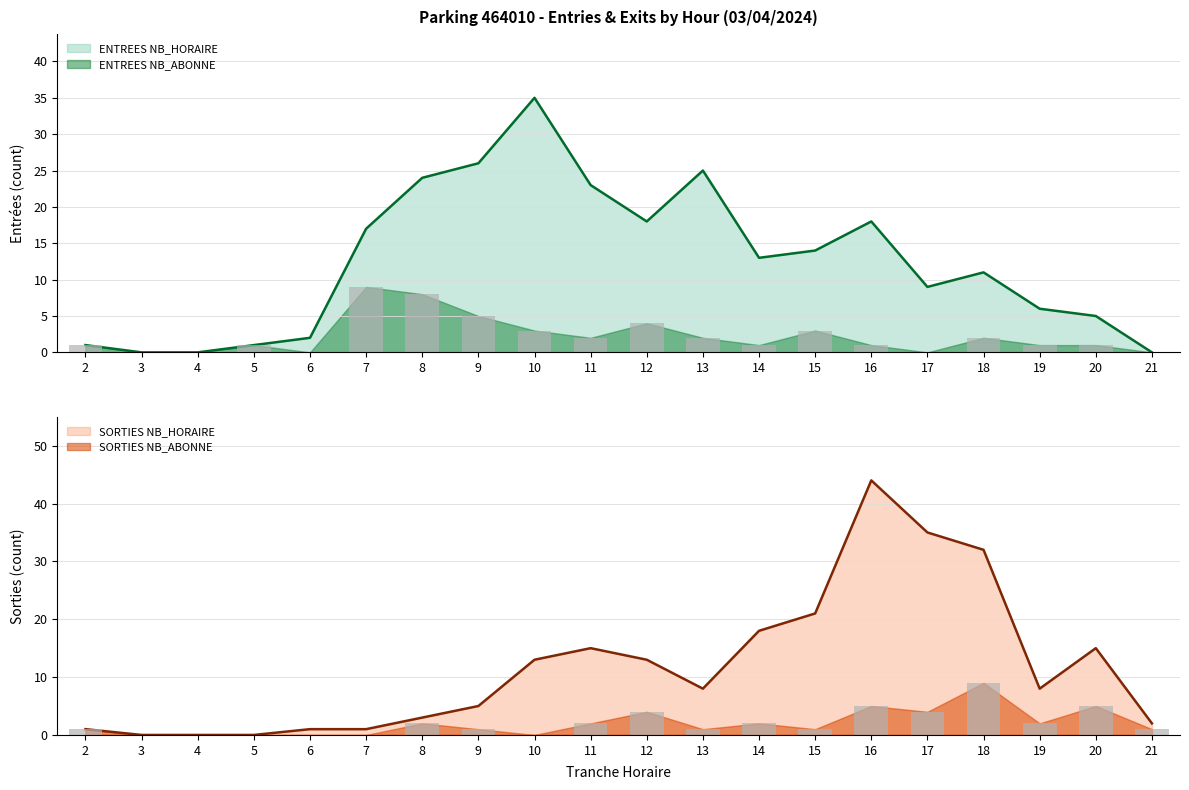

How many groups of bars are there?

20